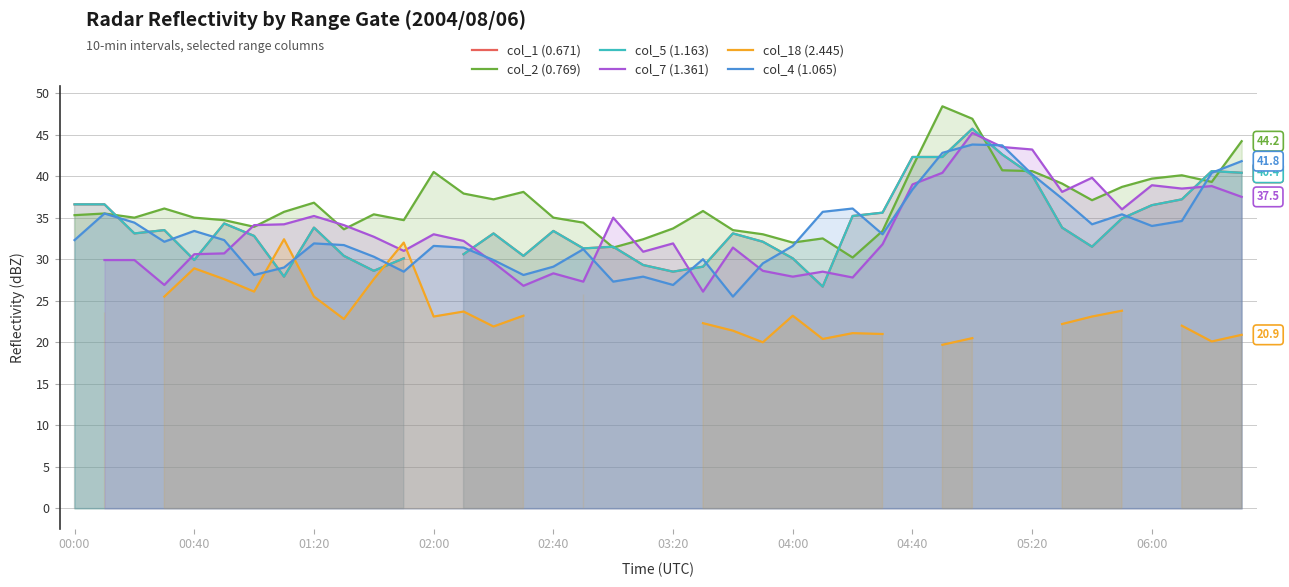

What is the approximate value of col_2 (0.769) at 03:20?

33.7